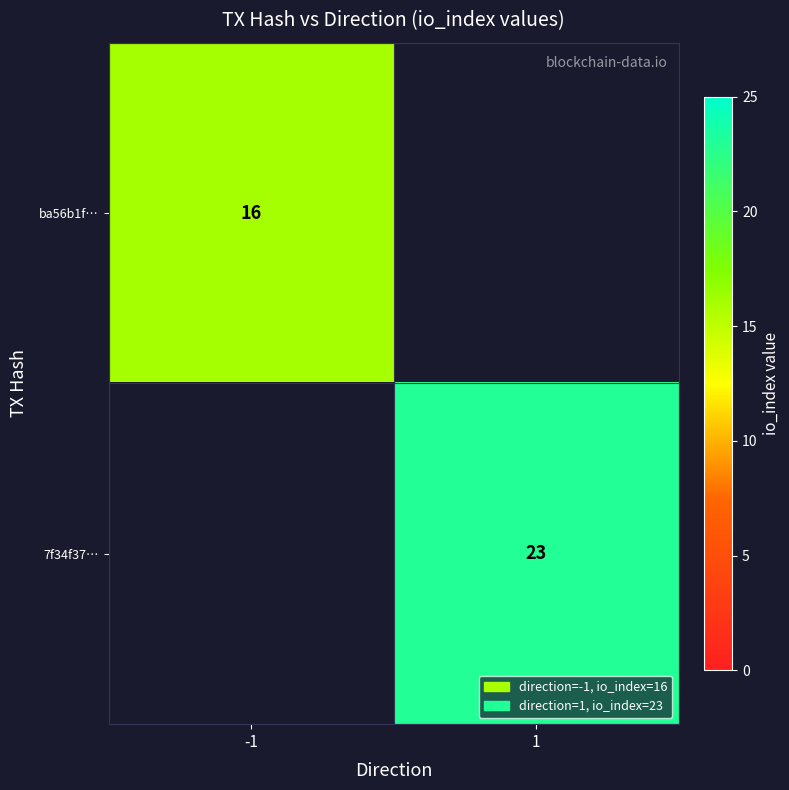

How many distinct data groups are displayed?

2